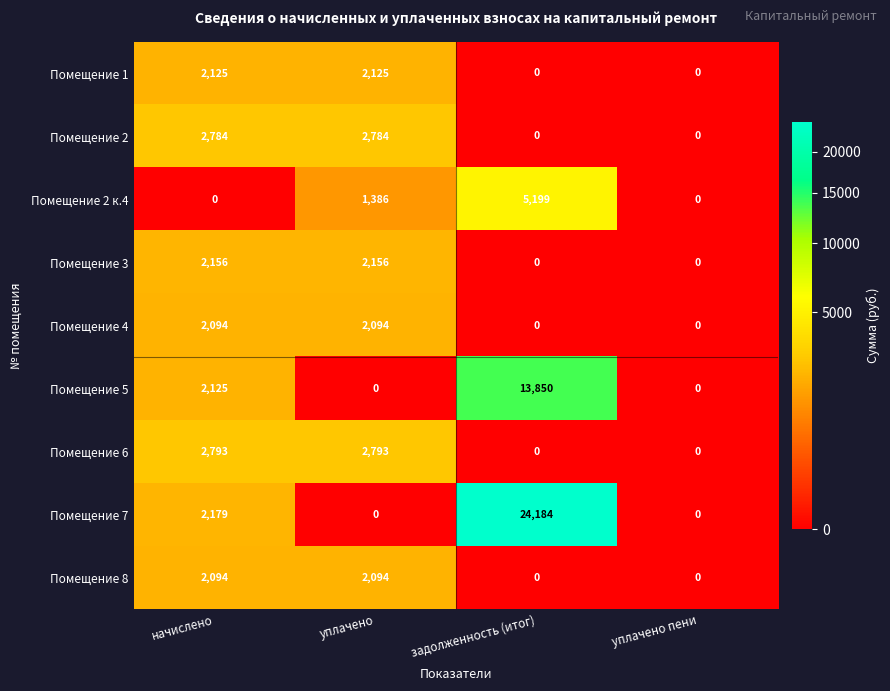

Read the Помещение 3 value at уплачено.

2156